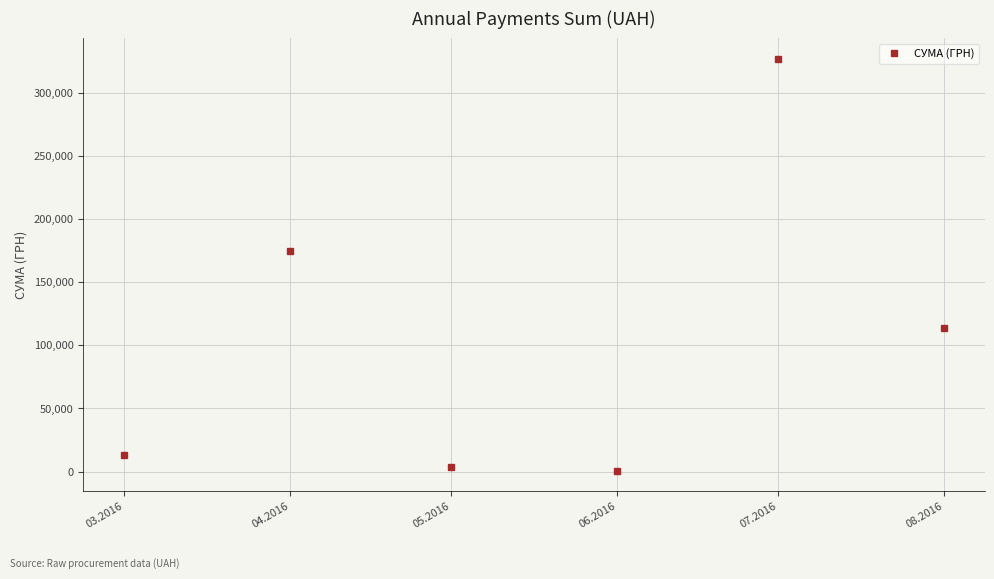

What is the label of the 3rd point from the right?

06.2016